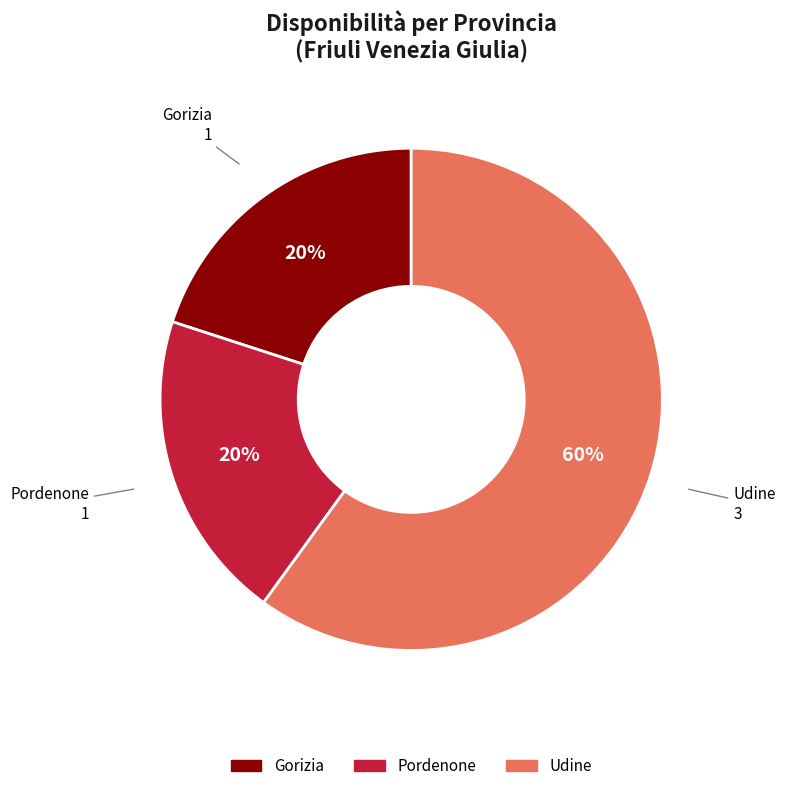

What is the majority slice?

Udine